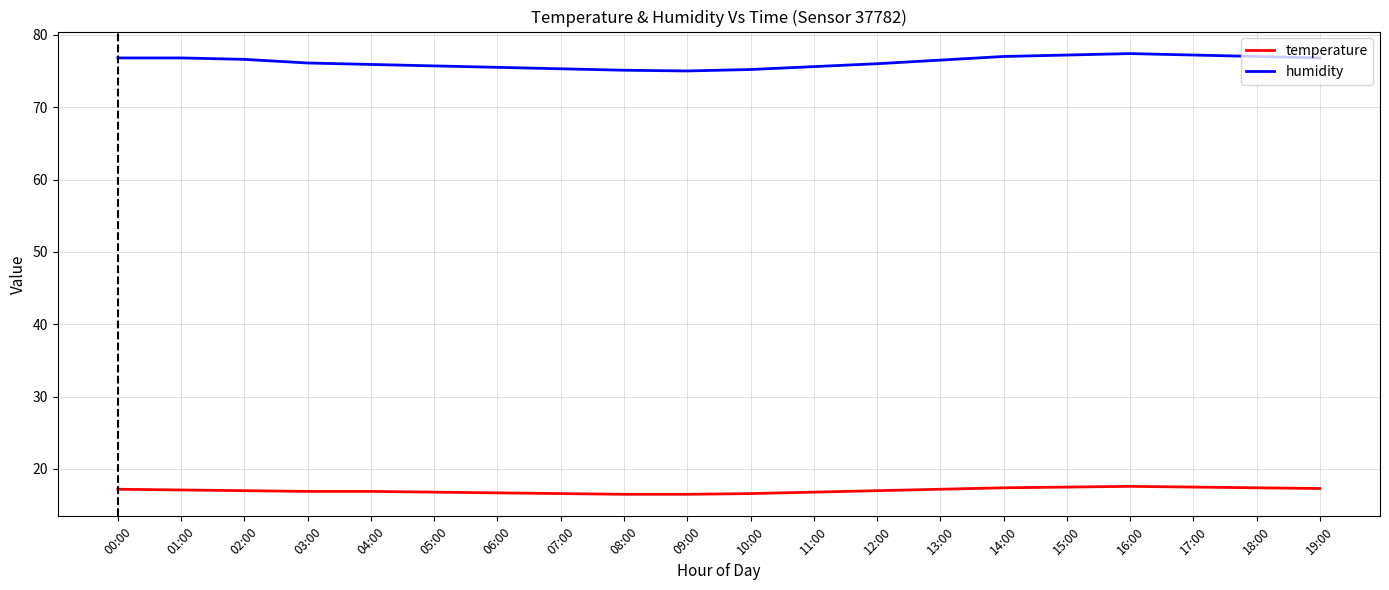

True or false: temperature and humidity intersect in this chart.

False